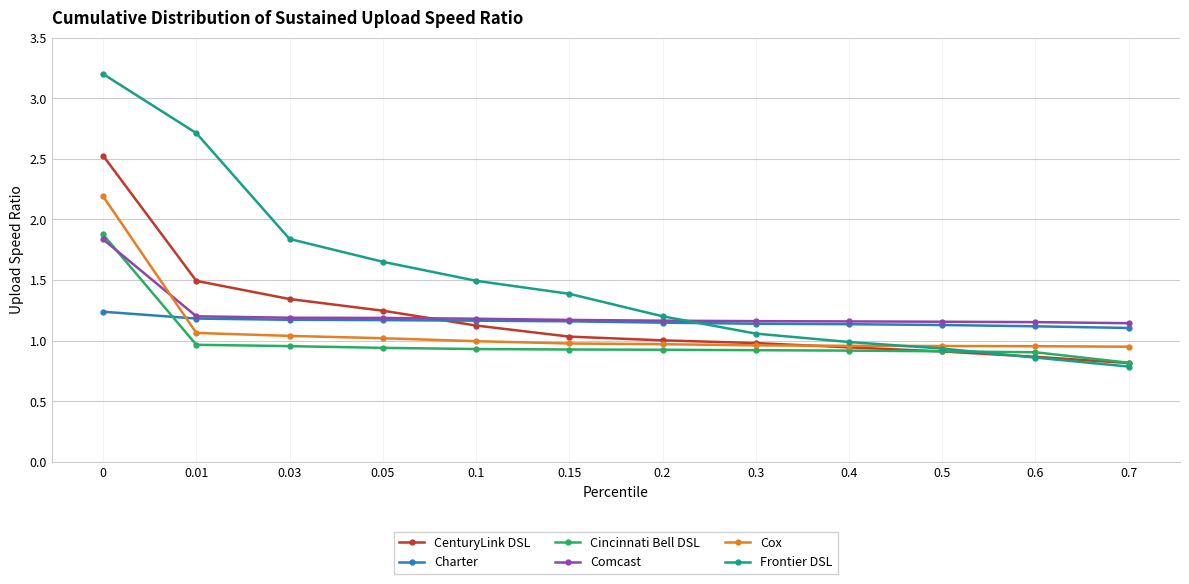

True or false: Frontier DSL has more than 1 points higher than both neighbors.

False